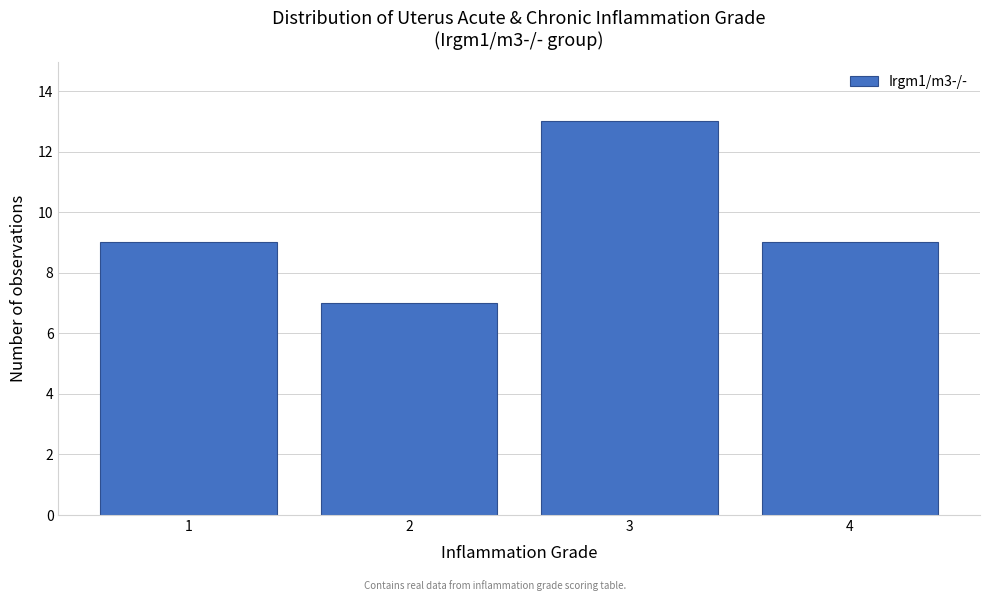

Reading left to right, transcribe this chart: for each bar, give the range it covers on the x-axis and its height. The values are not printed on the chart, so give them approximately, as read against the axis.

0.5 to 1.5: 9
1.5 to 2.5: 7
2.5 to 3.5: 13
3.5 to 4.5: 9